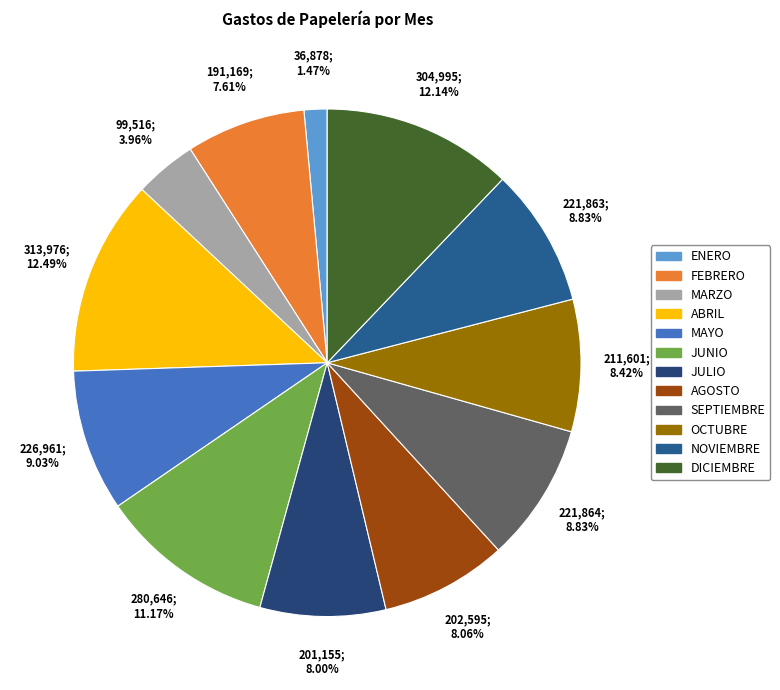

Is there a majority slice in this chart?

No